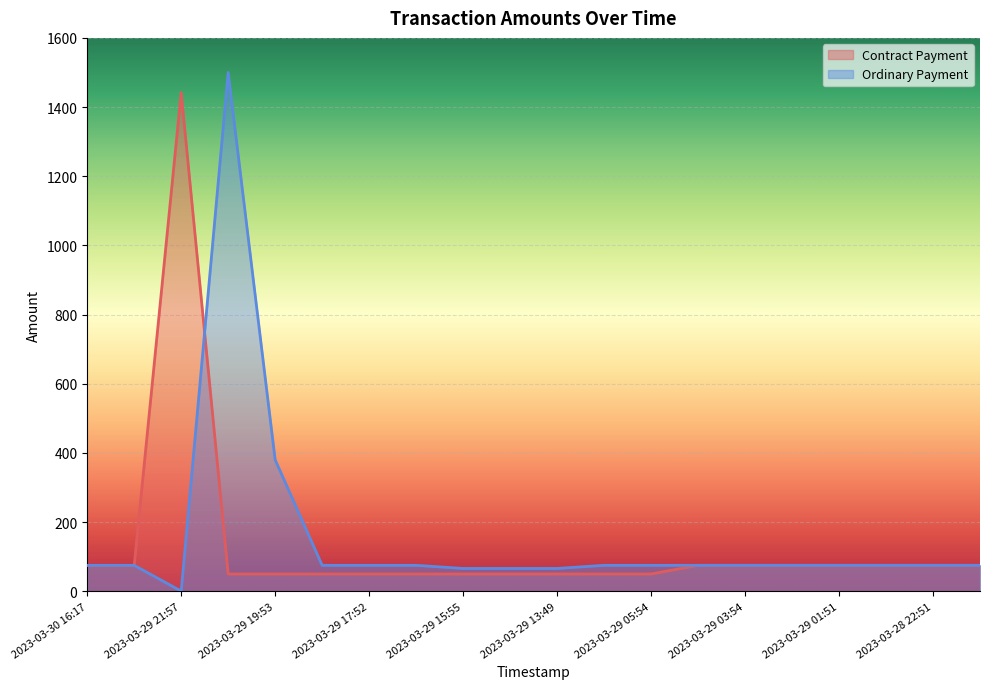

How many series are shown in this chart?

2